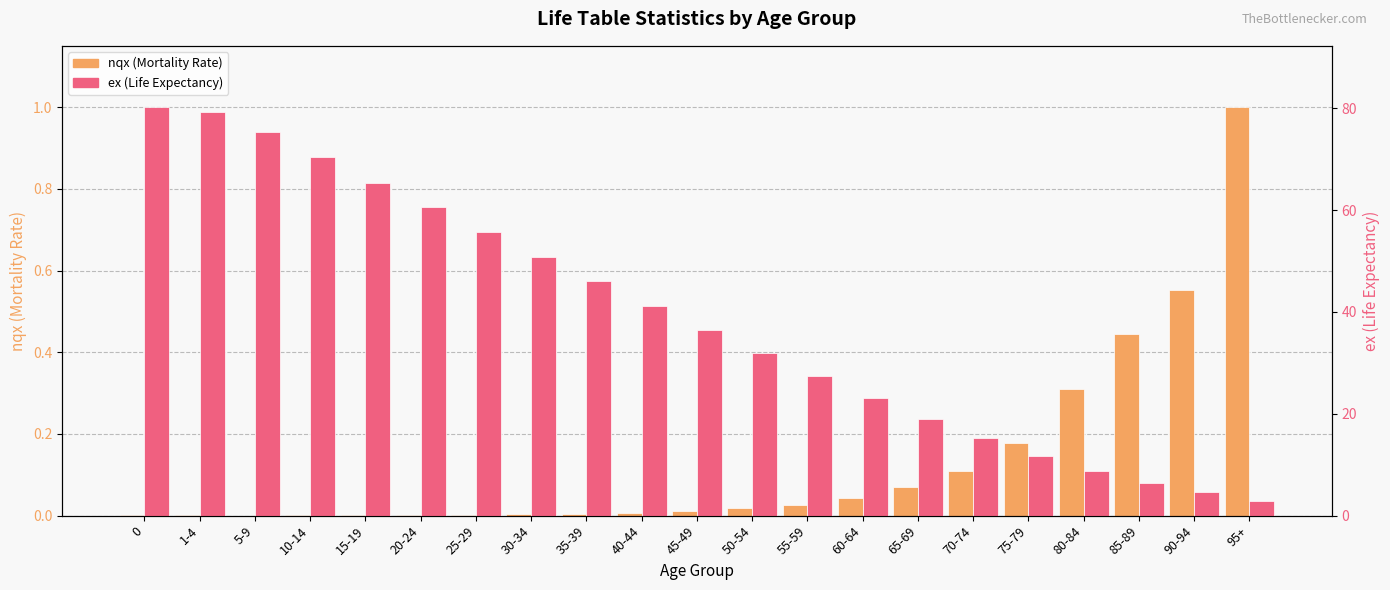

Does the chart contain any negative values?

No